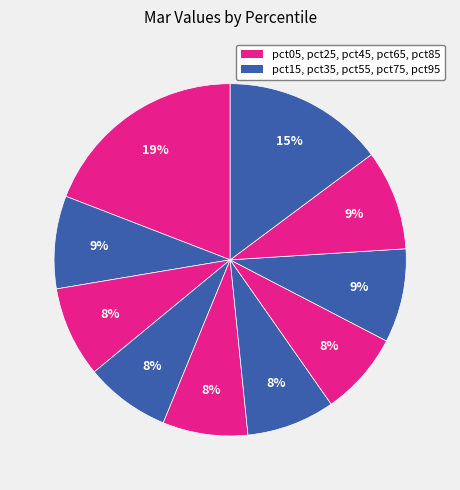

Which slice is the smallest?

pct65